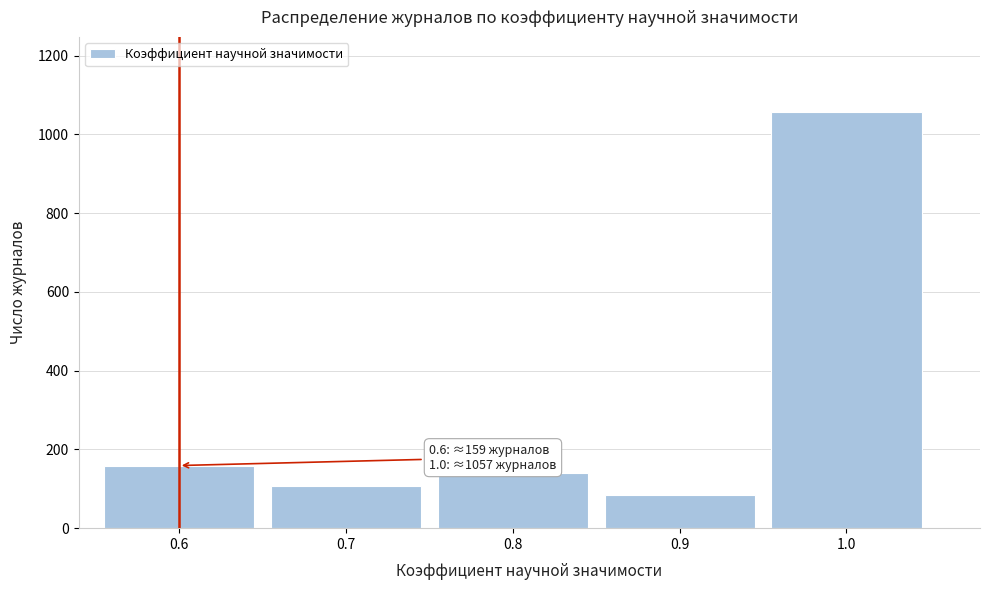

Reading left to right, transcribe all the data shown in this chart.

0.6=159	0.7=108	0.8=141	0.9=85	1.0=1057